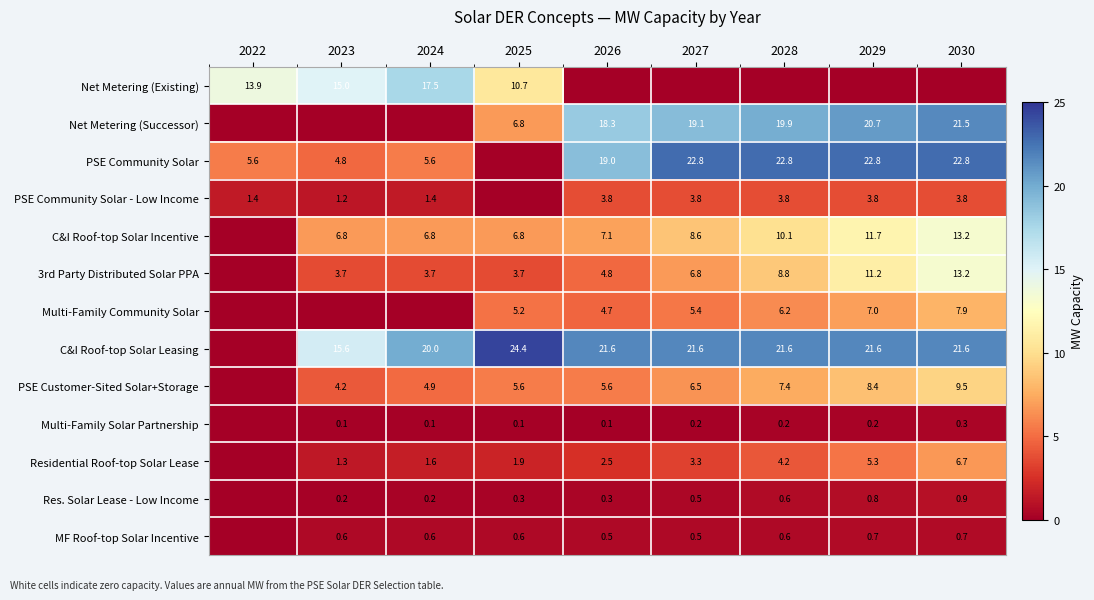

Which category has the highest value across all series?

2025